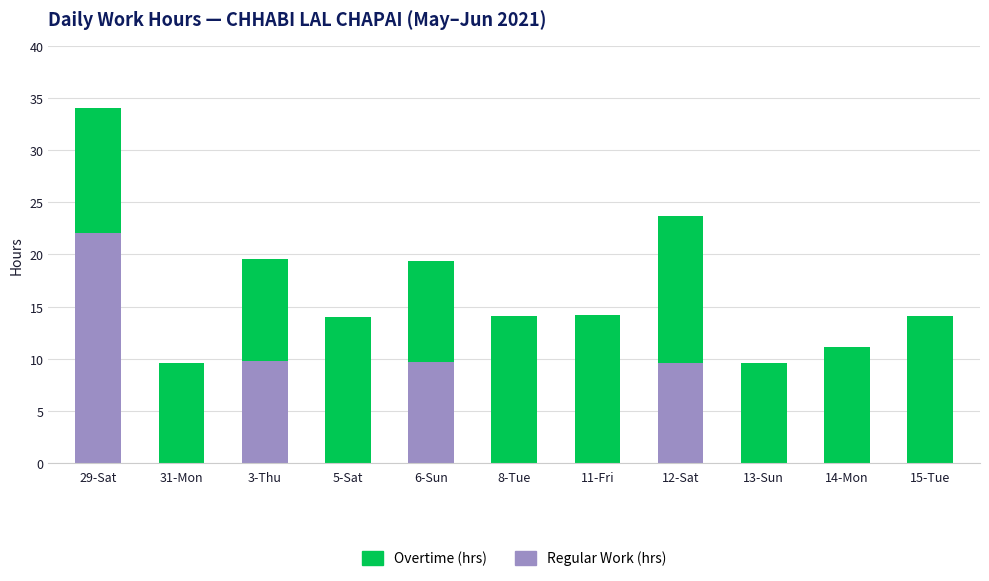

Count the number of data series in this chart.

2